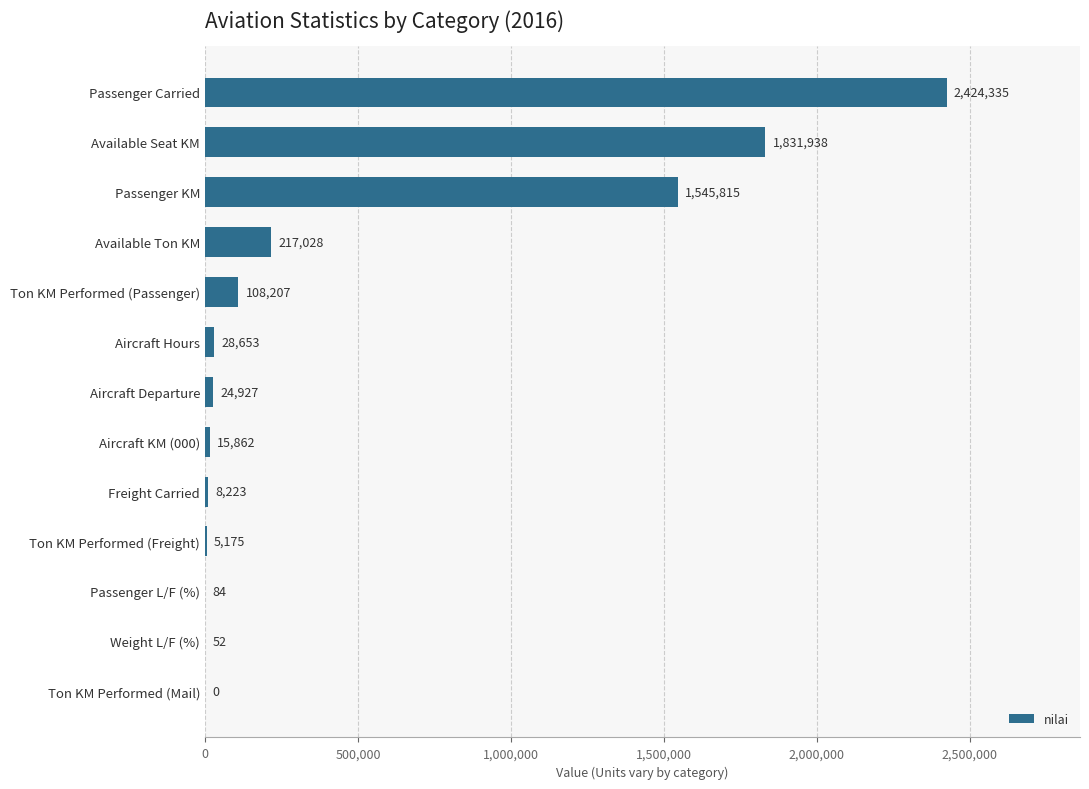

The value at Available Seat KM is 1831938. True or false?

True